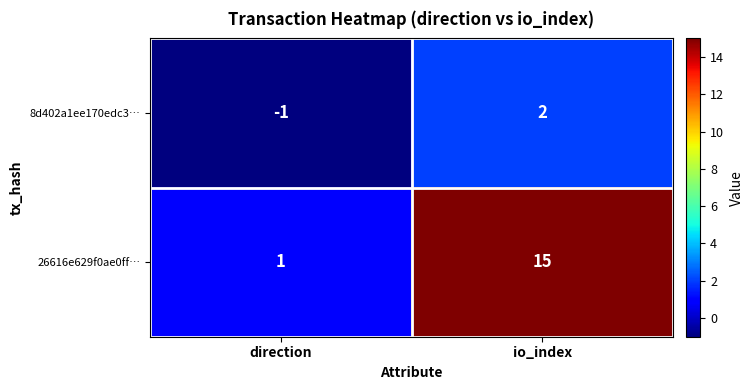

What is the difference between the highest and lowest values at io_index?

13